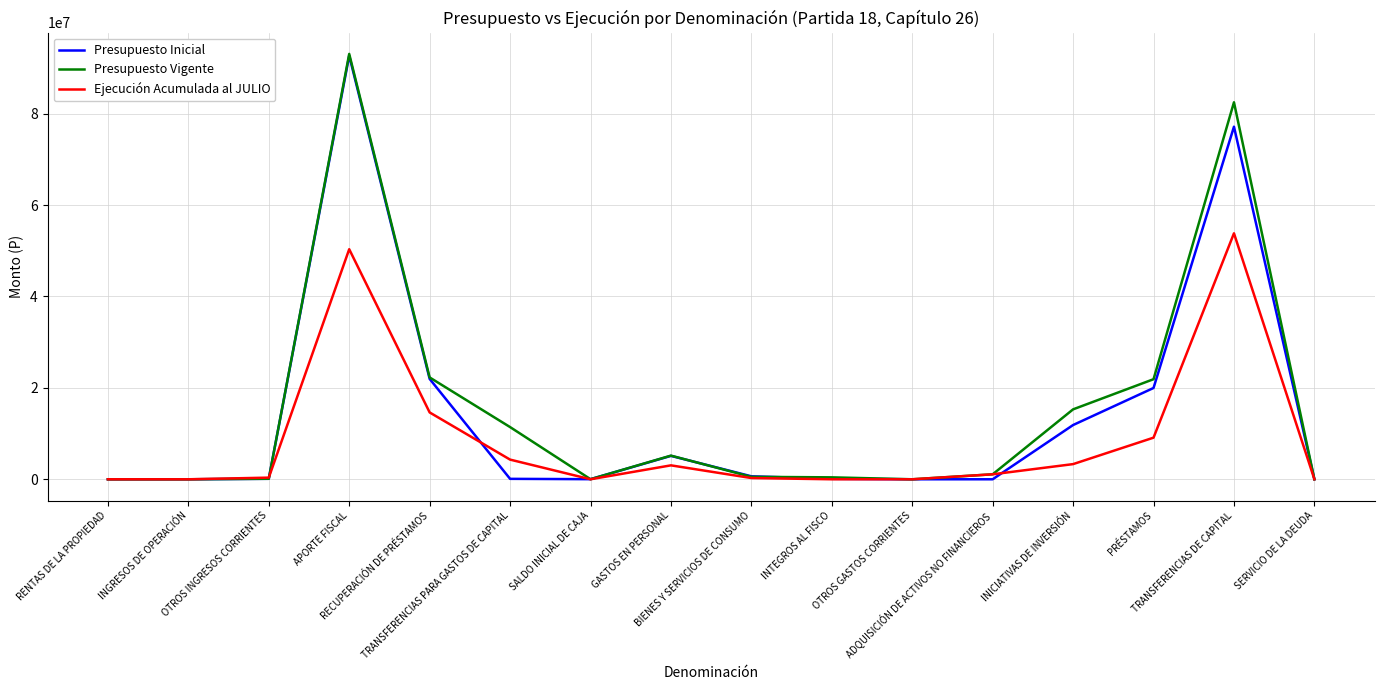

At which label does Presupuesto Vigente reach its peak?

APORTE FISCAL